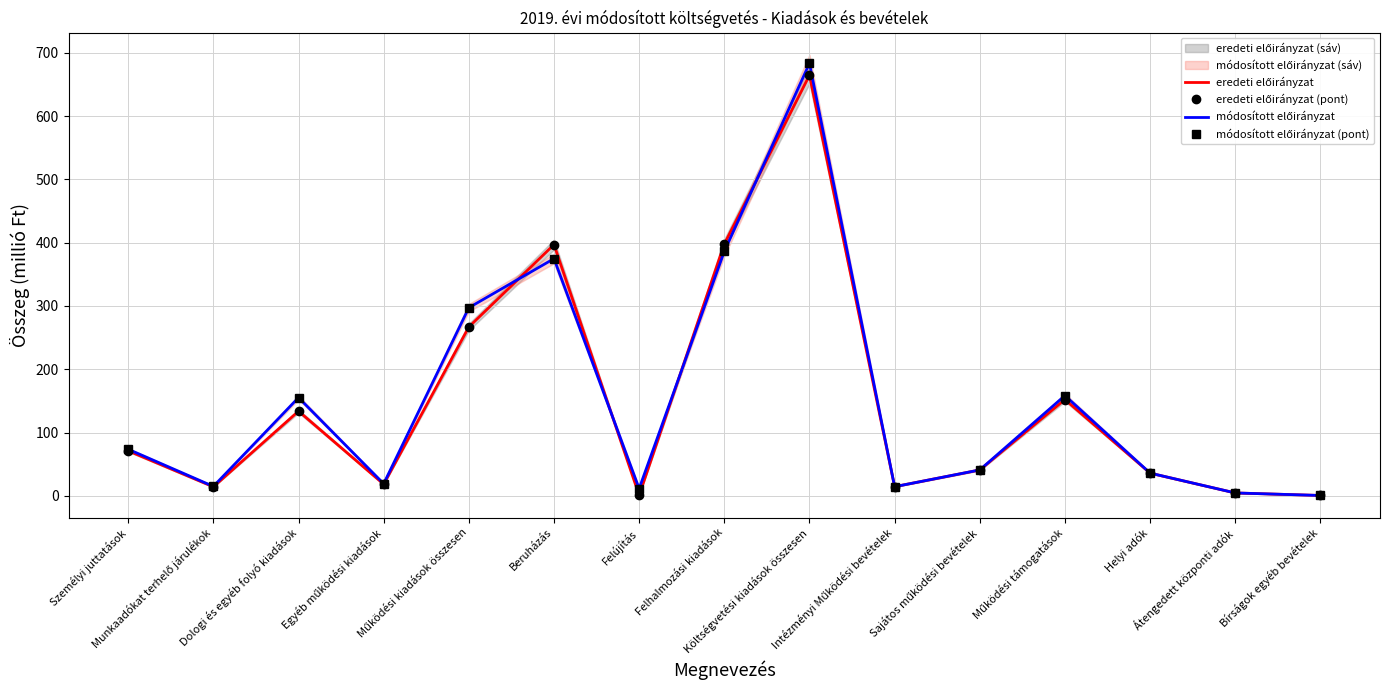

At which label does eredeti előirányzat first exceed 40?

Személyi juttatások